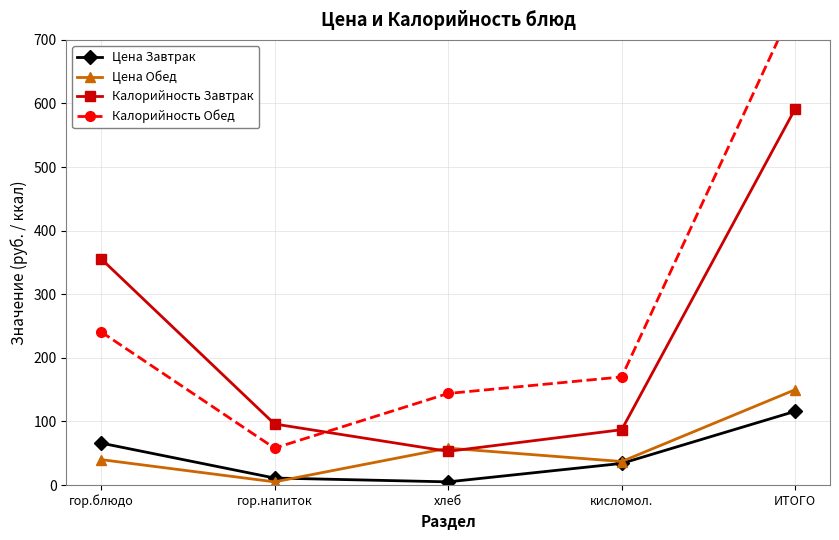

Which has a higher value, гор.блюдо or хлеб?

гор.блюдо